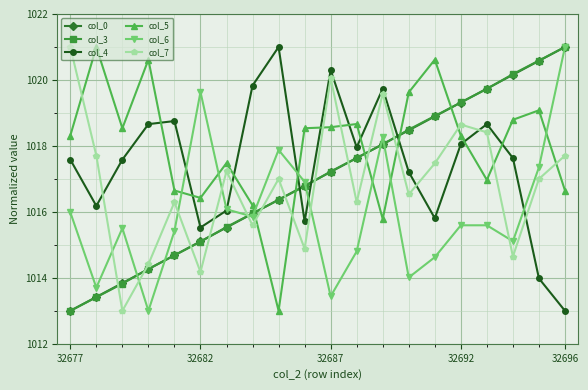

True or false: col_4 has more than 0 interior local peaks.

True